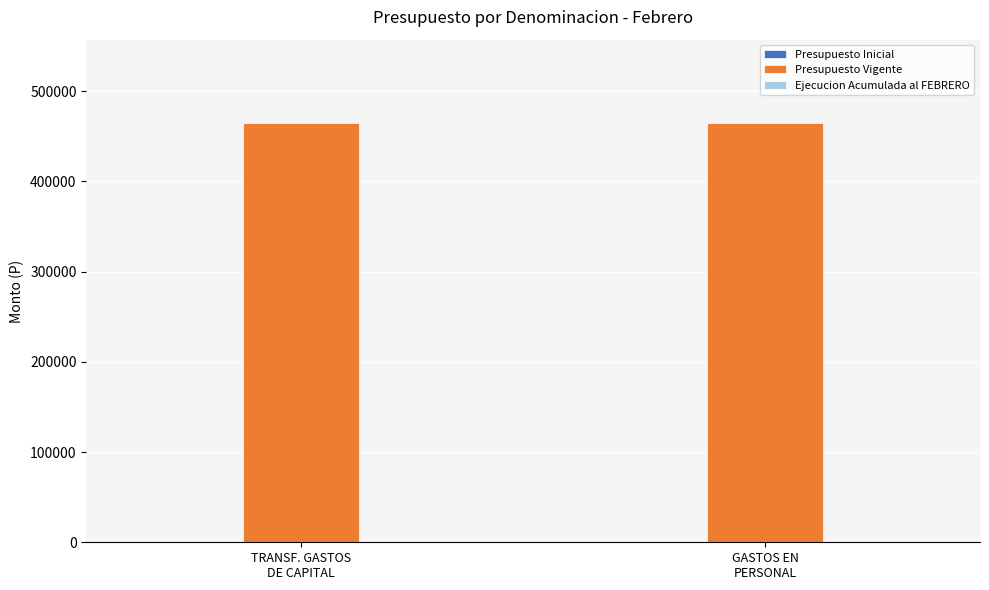

Does the chart contain stacked bars?

No